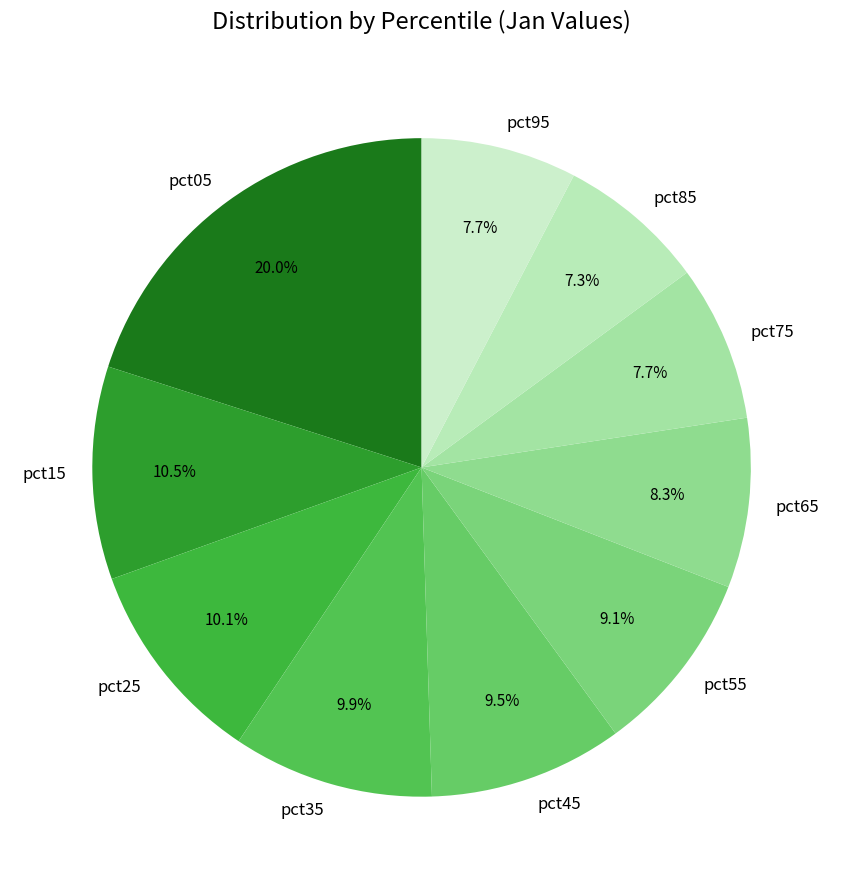

How many slices are in this pie chart?

10